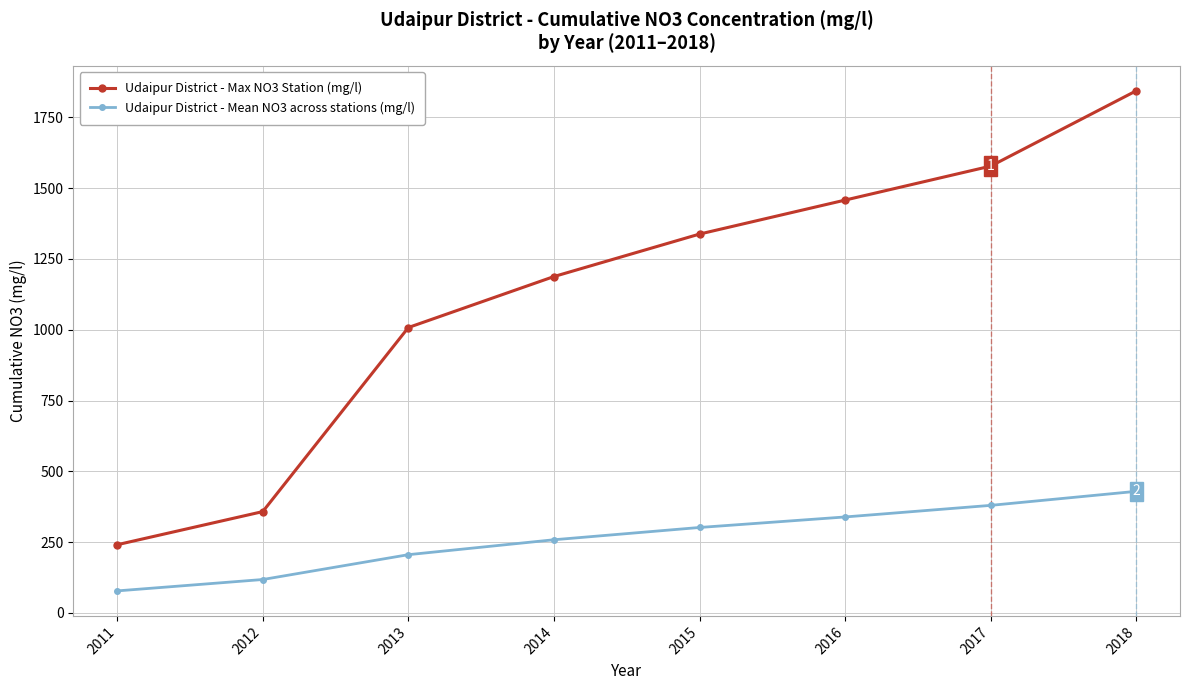

The value of Udaipur District - Mean NO3 across stations (mg/l) at 2015 is 167.0. True or false?

False